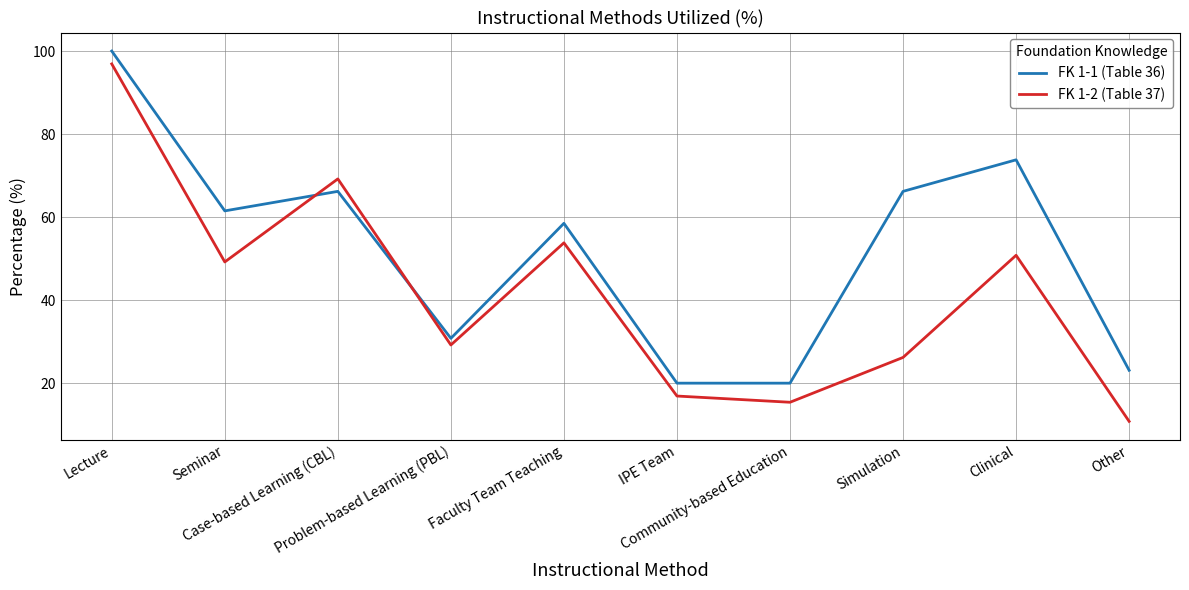

The FK 1-2 (Table 37) series shows 5.4 at Other. True or false?

False